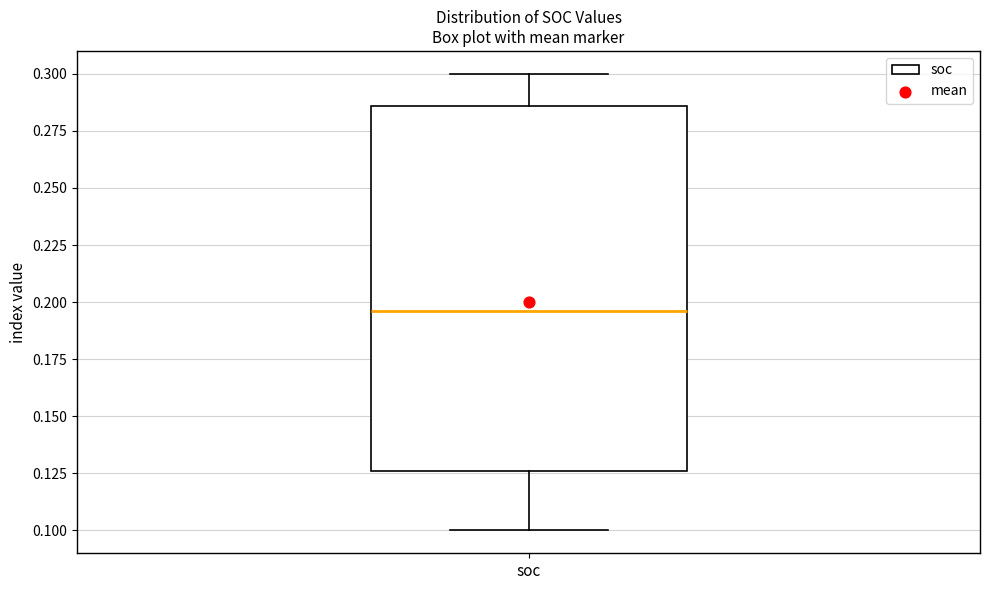

Read this box plot against the y-axis: the position of the median line, the range covered by the box, and the ends of both whiskers. The values are not printed on the chart, so give them approximately, as read against the axis.

median 0.195, box 0.125 to 0.285, whiskers 0.100 to 0.300